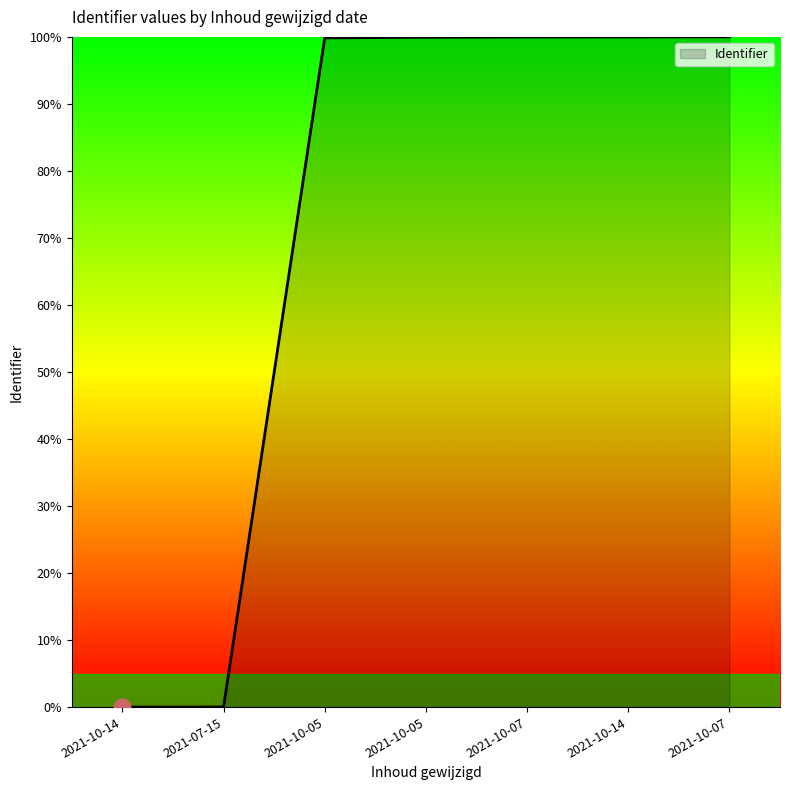

How many distinct data groups are displayed?

1